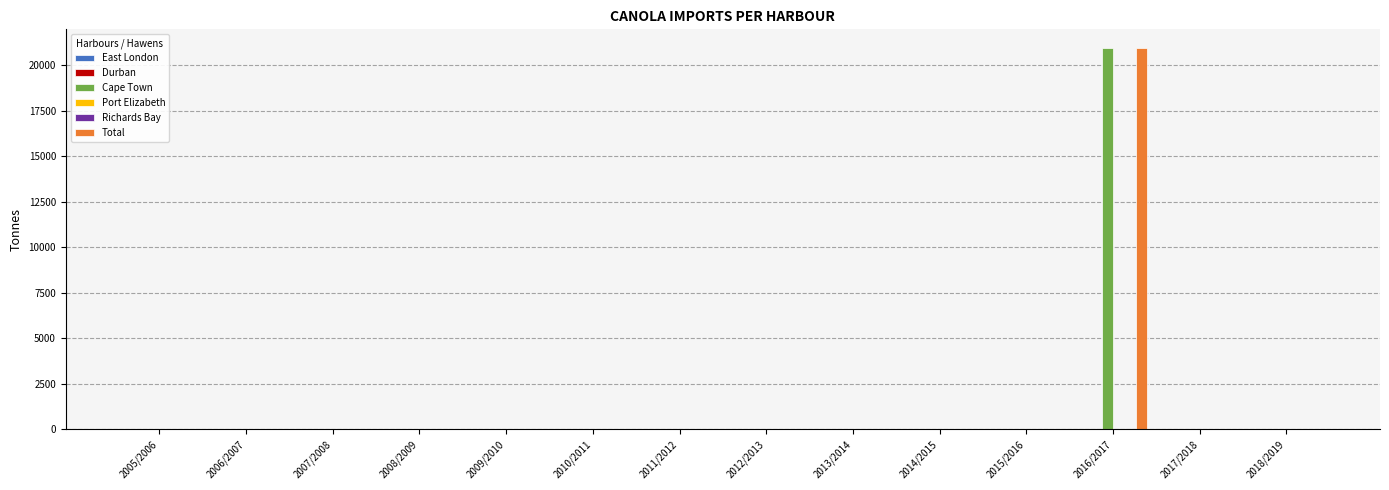

What is the label of the 14th bar from the left?

2018/2019